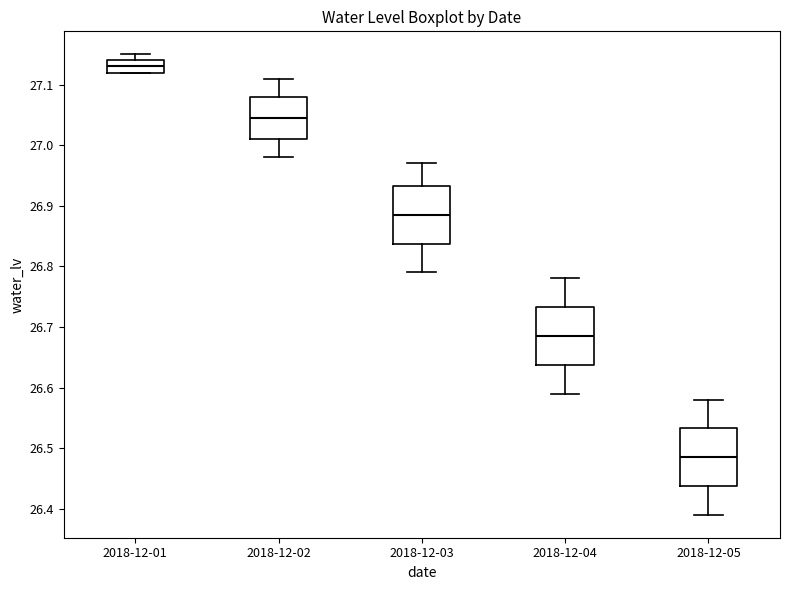

Where is the lower edge of the box for 2018-12-01 on the y-axis? The values are not printed on the chart, so give them approximately, as read against the axis.

27.12